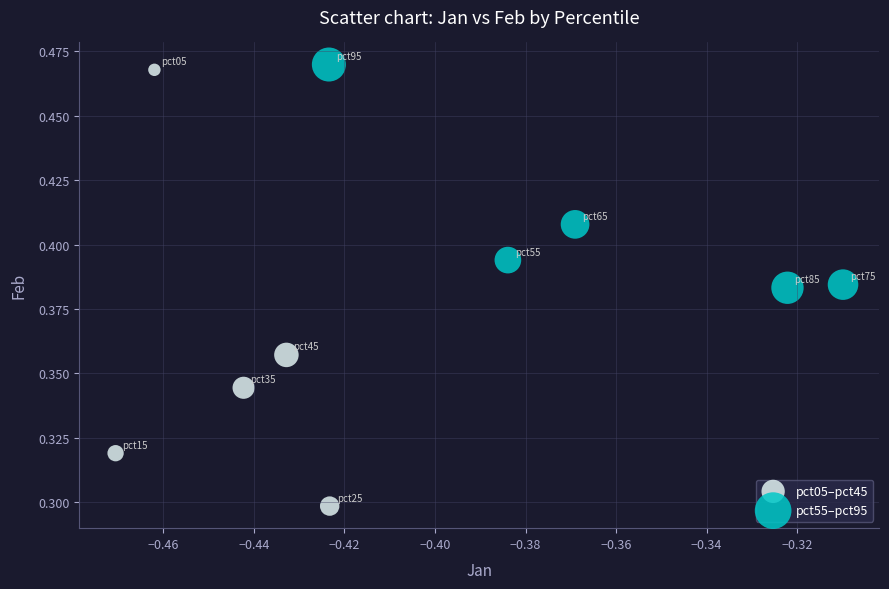

Which series has the largest Y range (max minus min)?

pct05–pct45